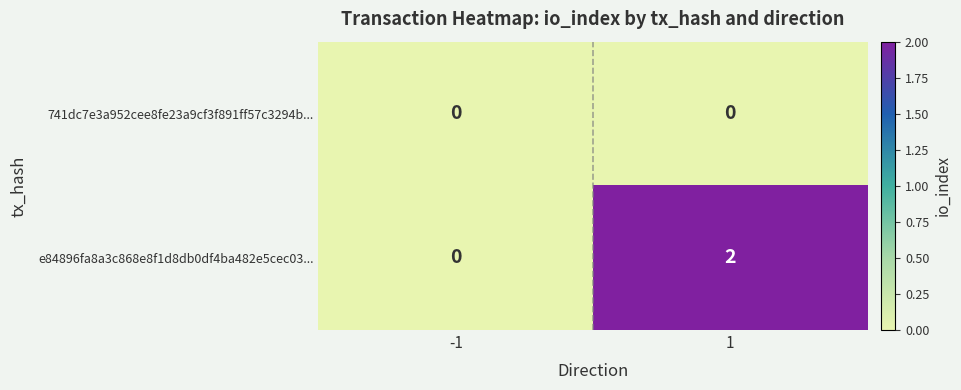

True or false: e84896fa8a3c868e8f1d8db0df4ba482e5cec03... has a value of 2 at 1.

True